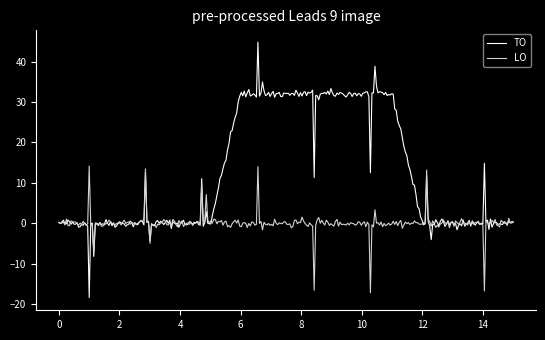

True or false: LO and TO cross at least once.

True